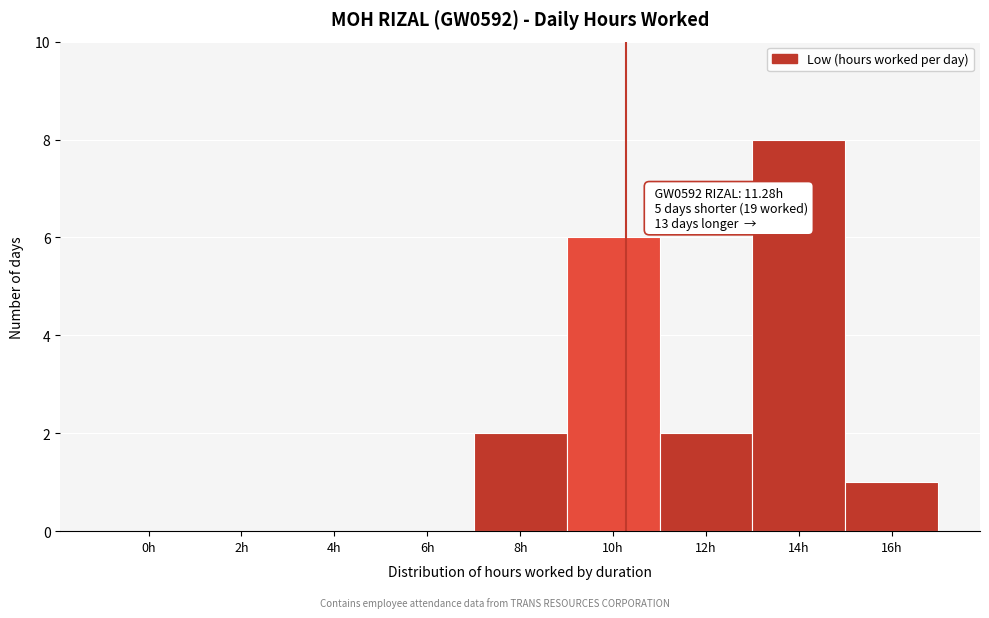

Reading right to left, what are all the values shown in this chart?

16h=1	14h=8	12h=2	10h=6	8h=2	6h=0	4h=0	2h=0	0h=0